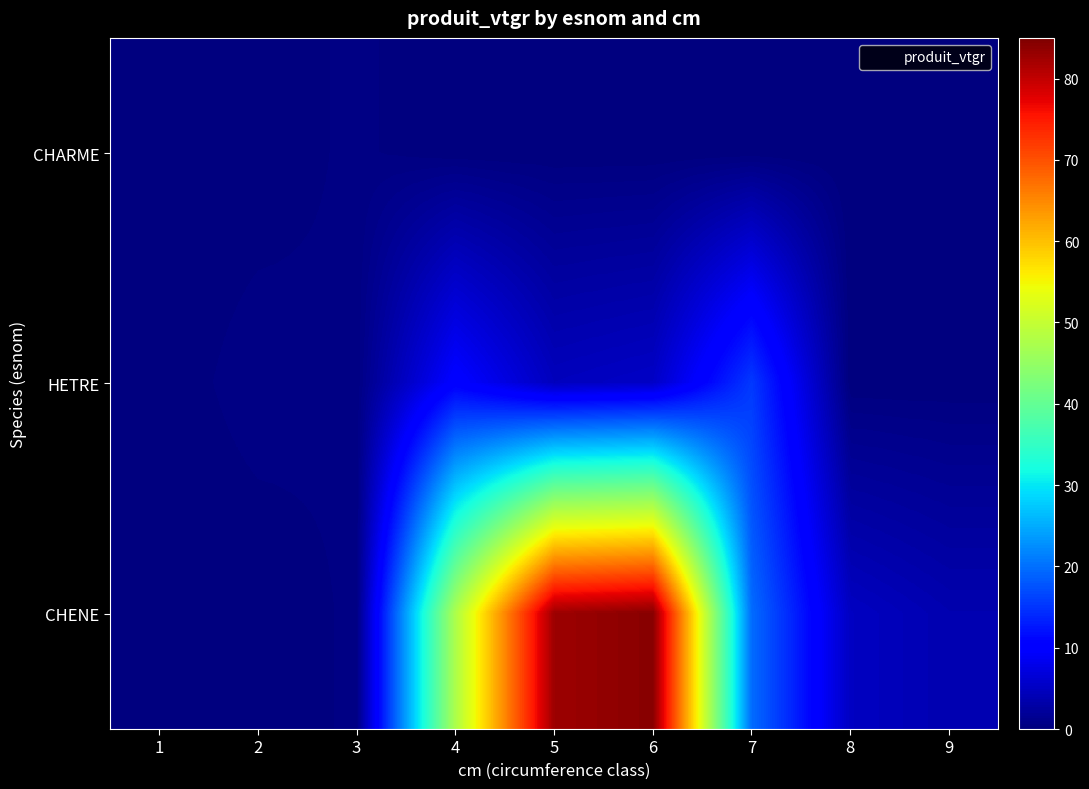

What is the spread (max minus min) of values at 2?

0.6